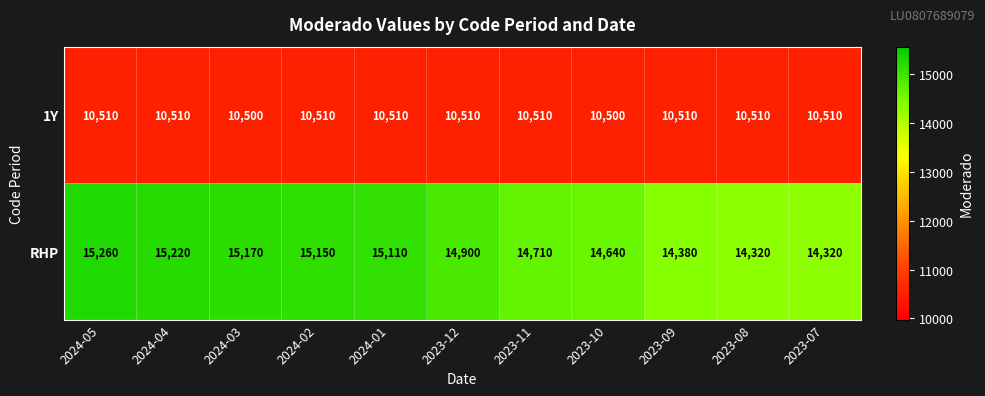

What is the difference between the maximum and minimum values in the 1Y series?

10